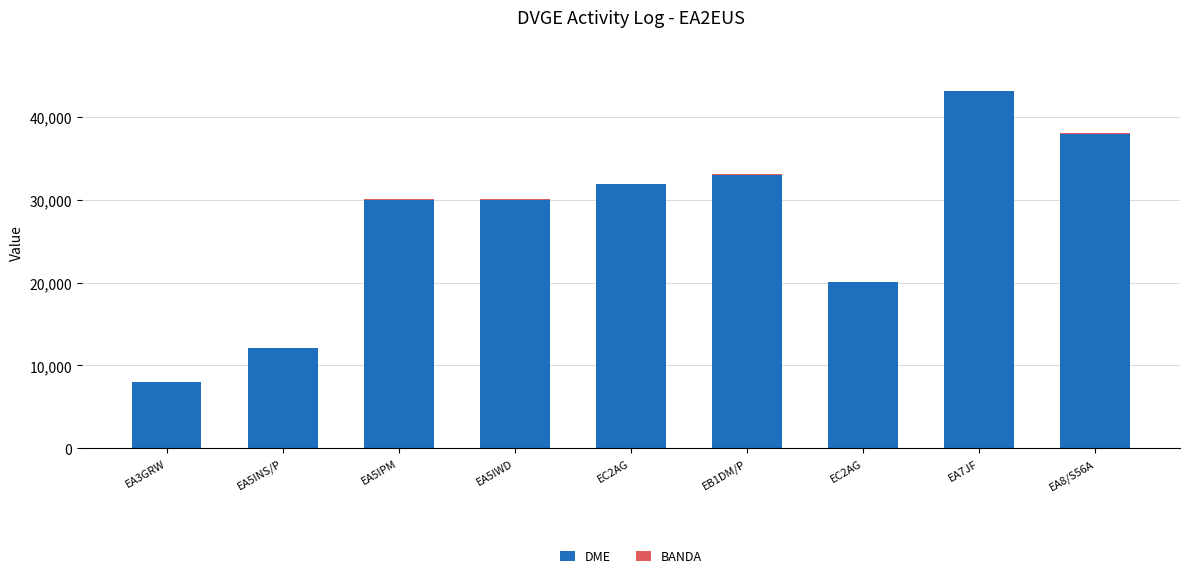

What is the label of the 8th bar from the right?

EA5INS/P